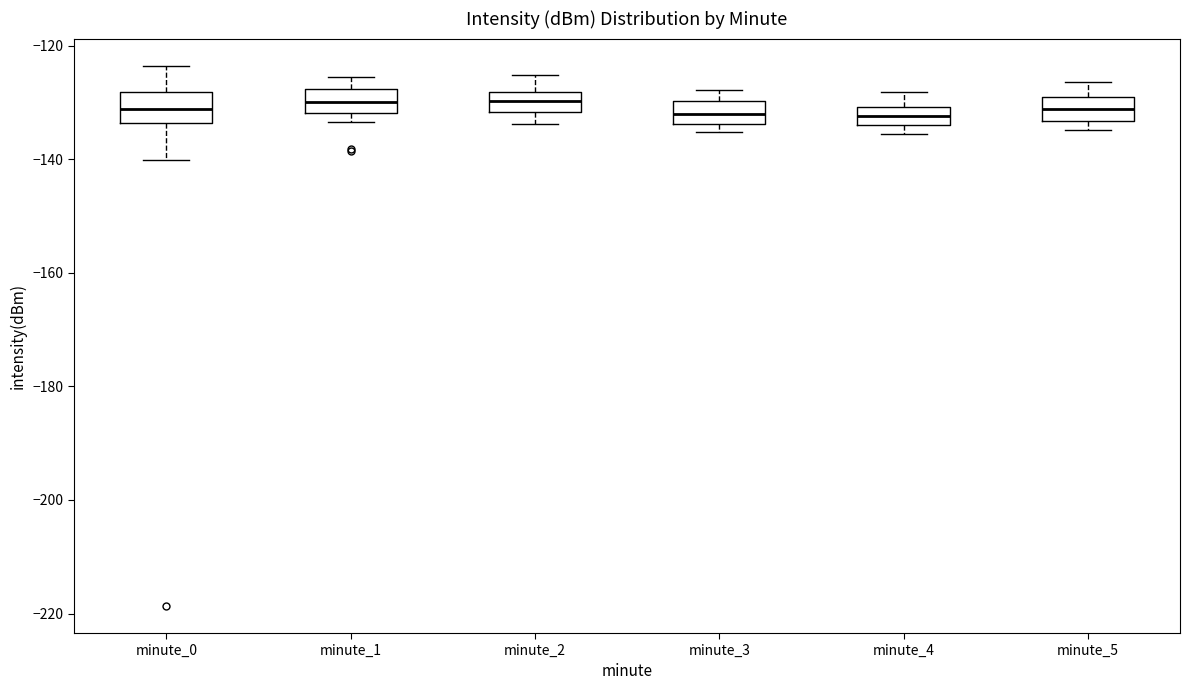

Where is the upper edge of the box for minute_5 on the y-axis? The values are not printed on the chart, so give them approximately, as read against the axis.

-130